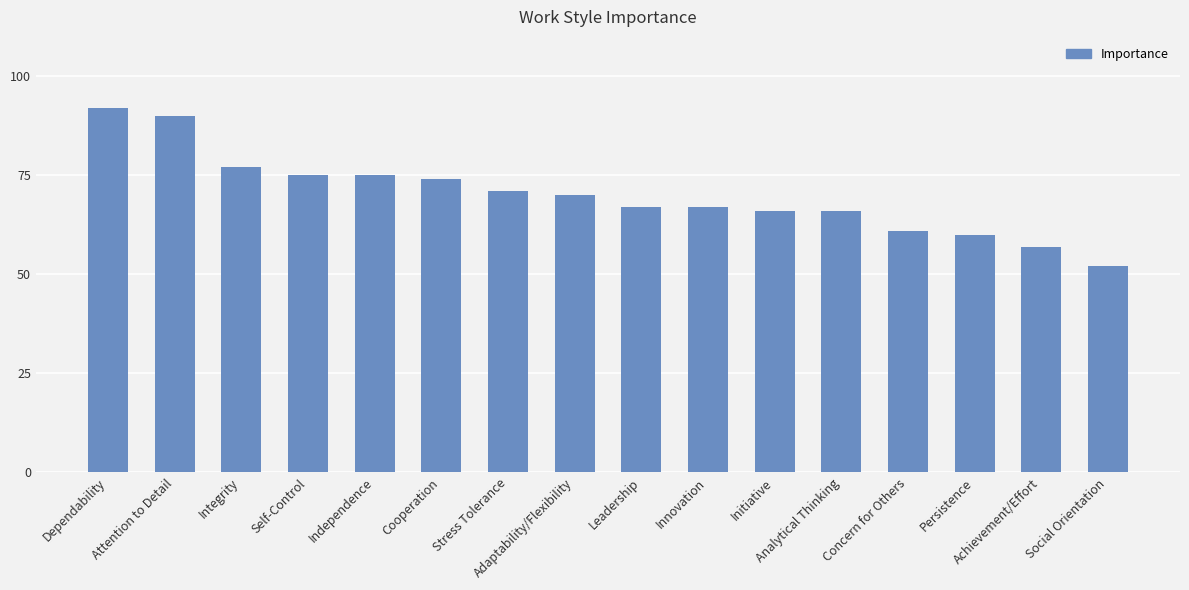

What is the value of the 5th bar from the left?

75